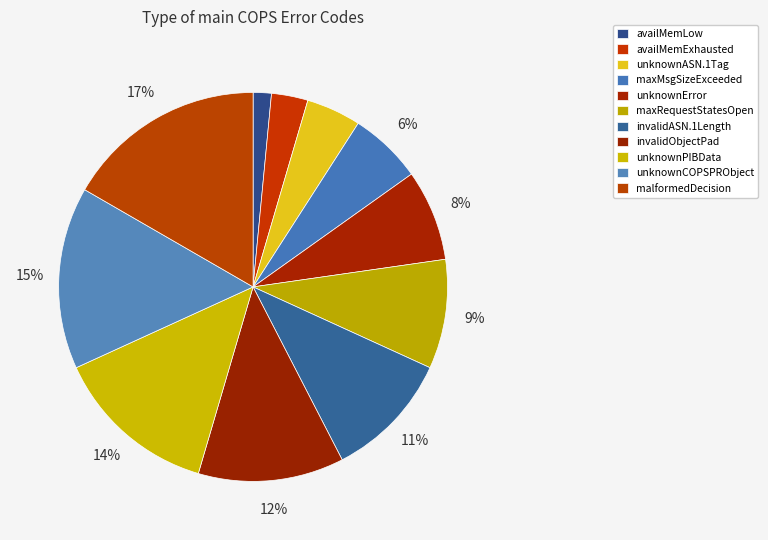

What percentage is the malformedDecision slice, to the nearest percent?

17%